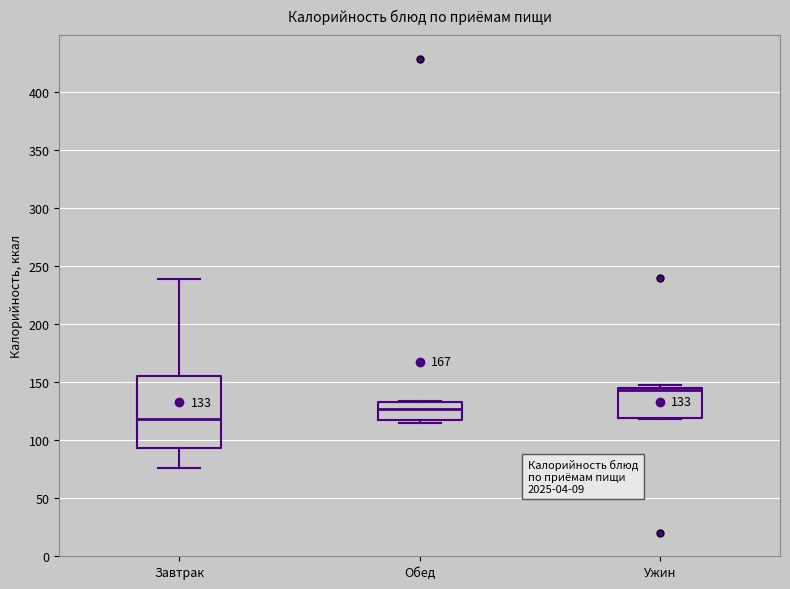

Which box is the tallest, from its lower edge to its upper edge?

Завтрак